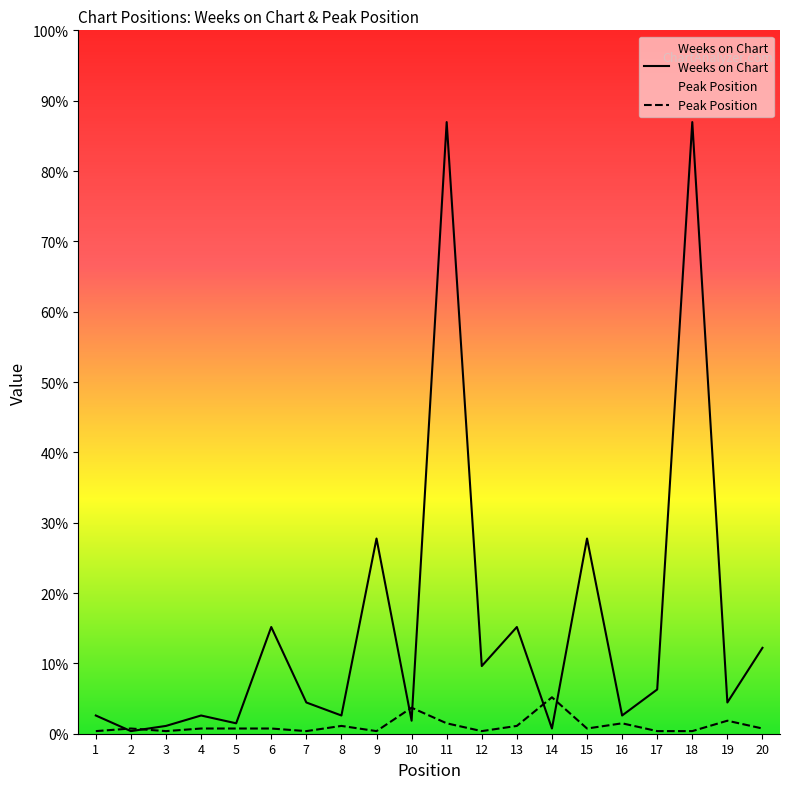

The value of Peak Position at 15 is 1. True or false?

False